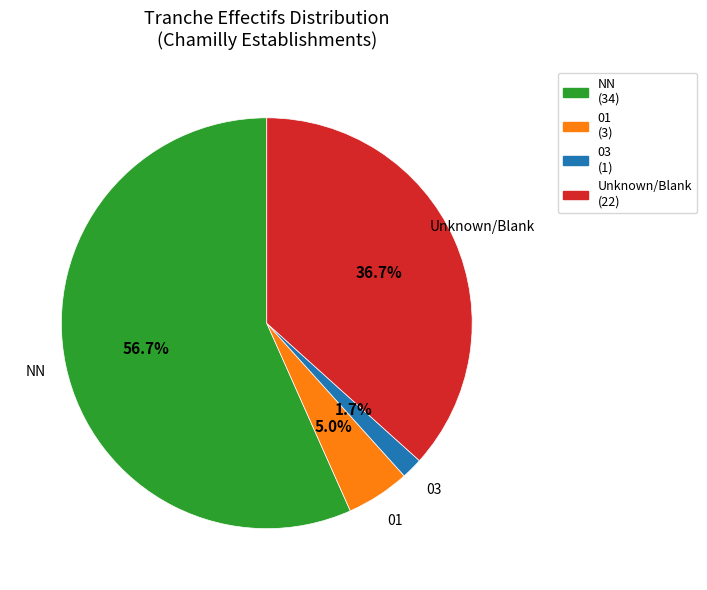

What is the ratio of the value at Unknown/Blank to the value at NN?

0.6